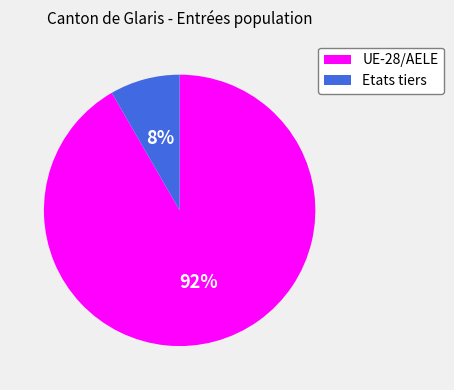

To the nearest percent, what is the combined percentage of UE-28/AELE and Etats tiers?

100%